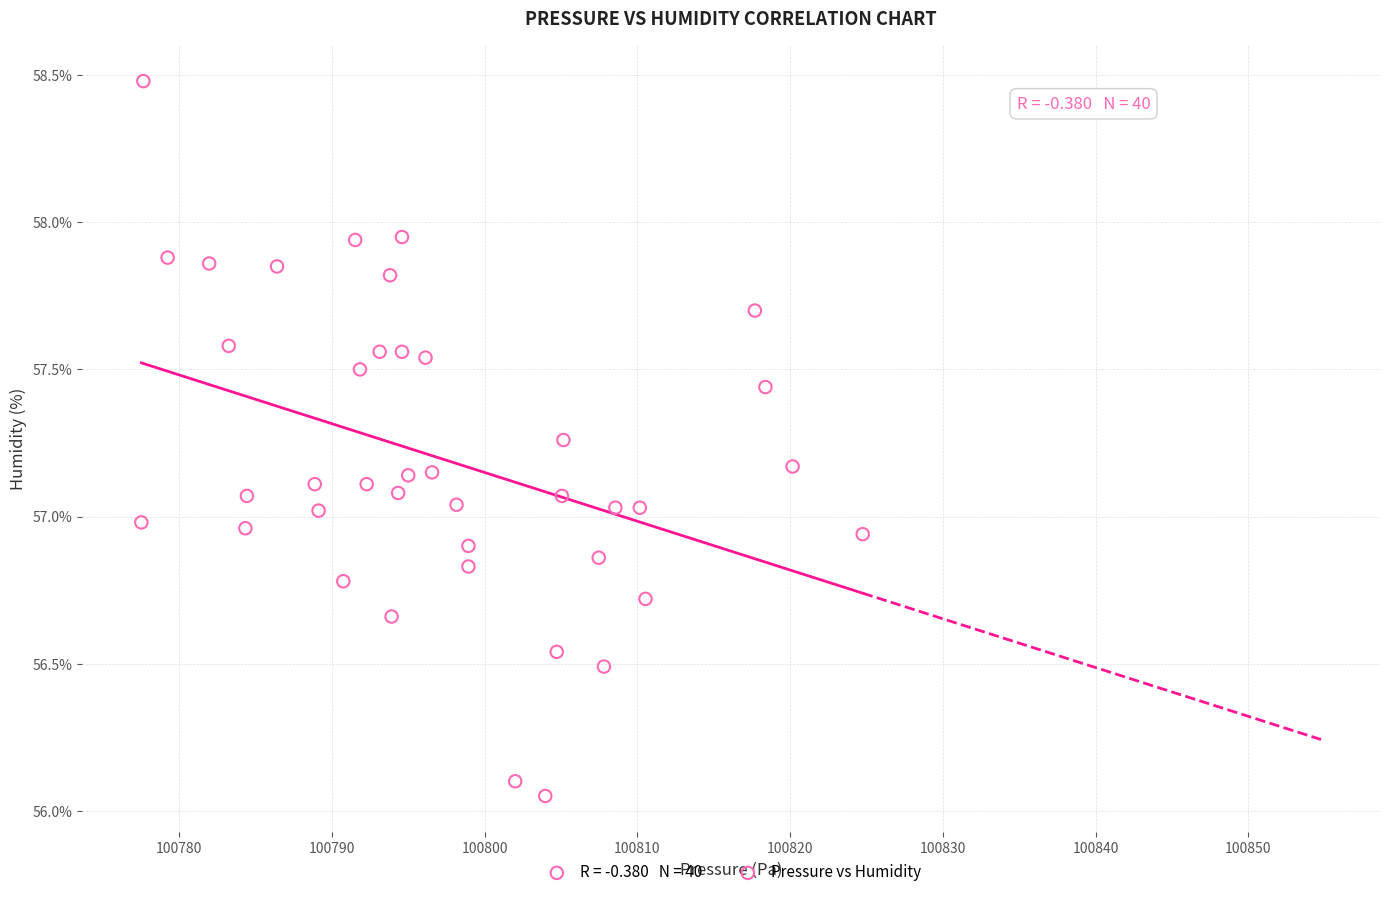

What is the range of X values (max minus min)?

47.2